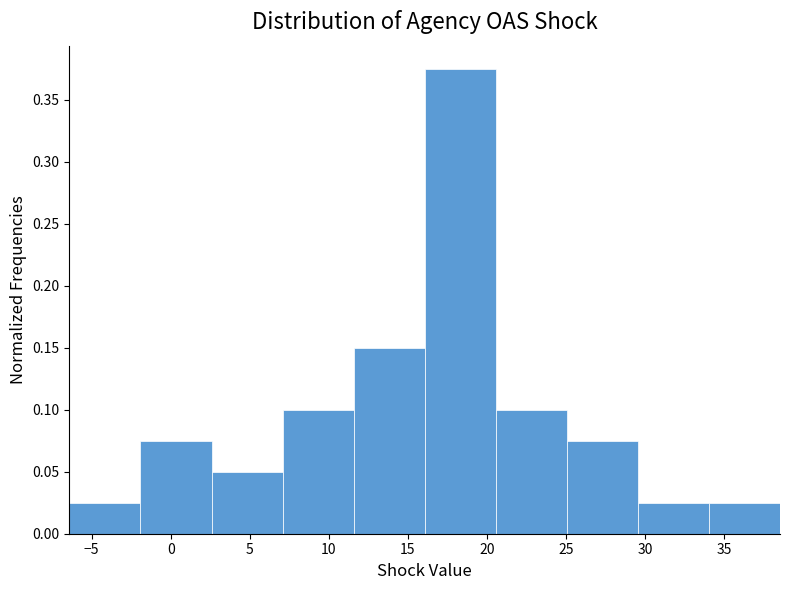

Over which range of the x-axis is the bar tallest?

16.0 to 20.5